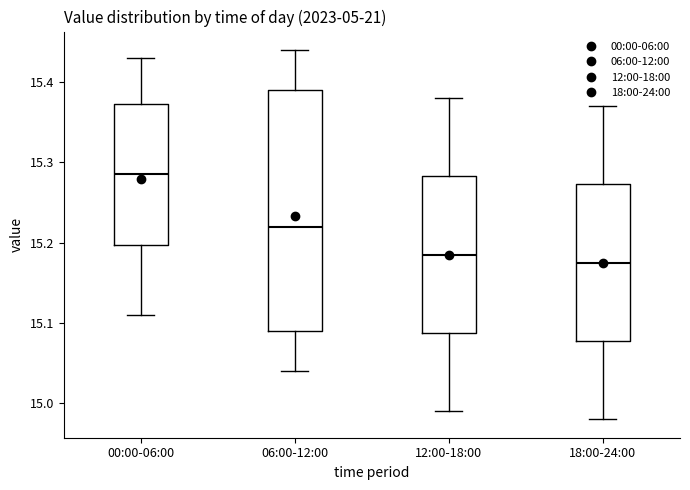

Where is the upper edge of the box for 18:00-24:00 on the y-axis? The values are not printed on the chart, so give them approximately, as read against the axis.

15.27